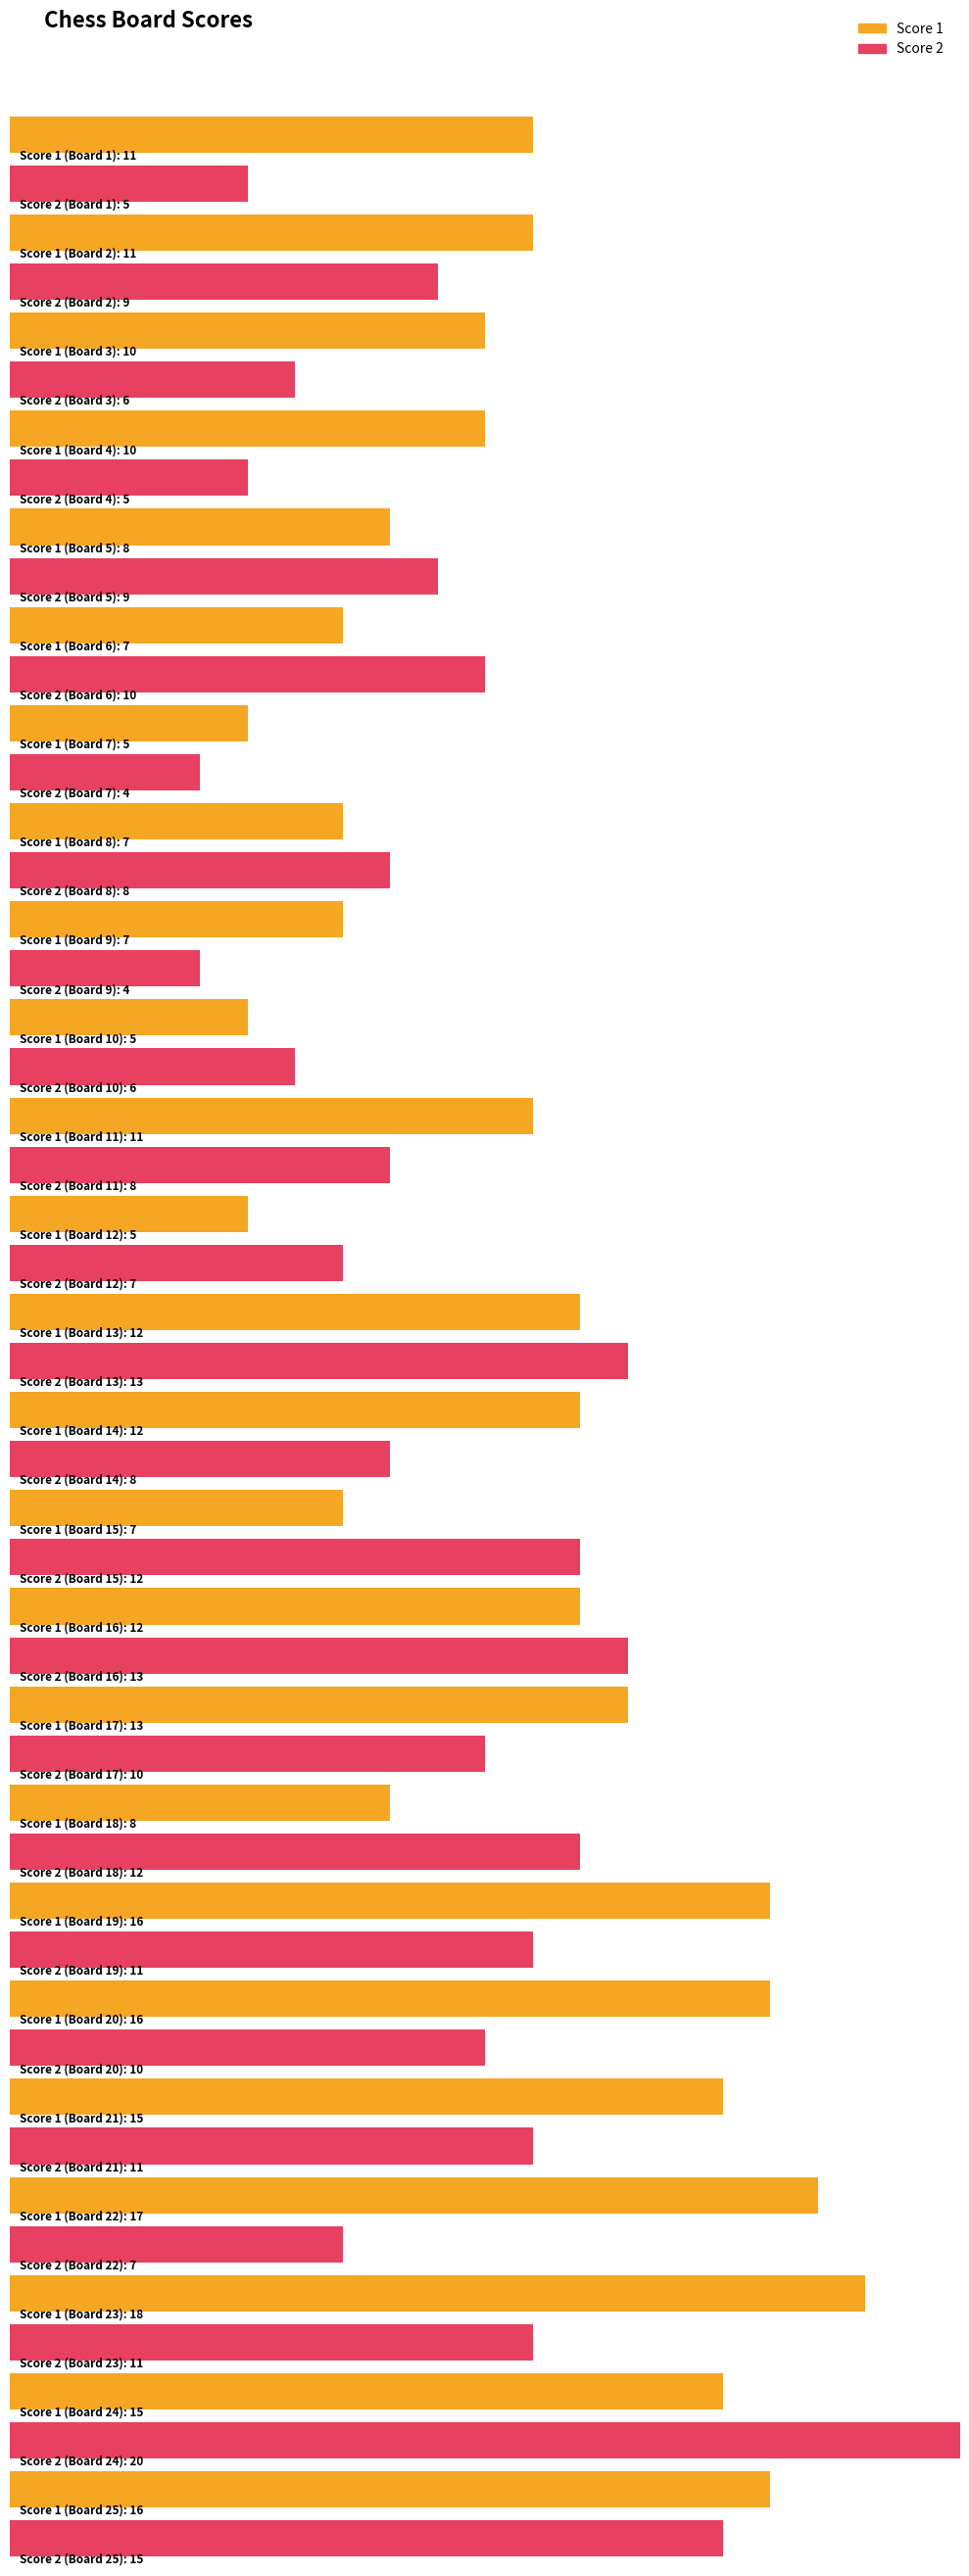

How many values in the Score 2 series are below 9?

11